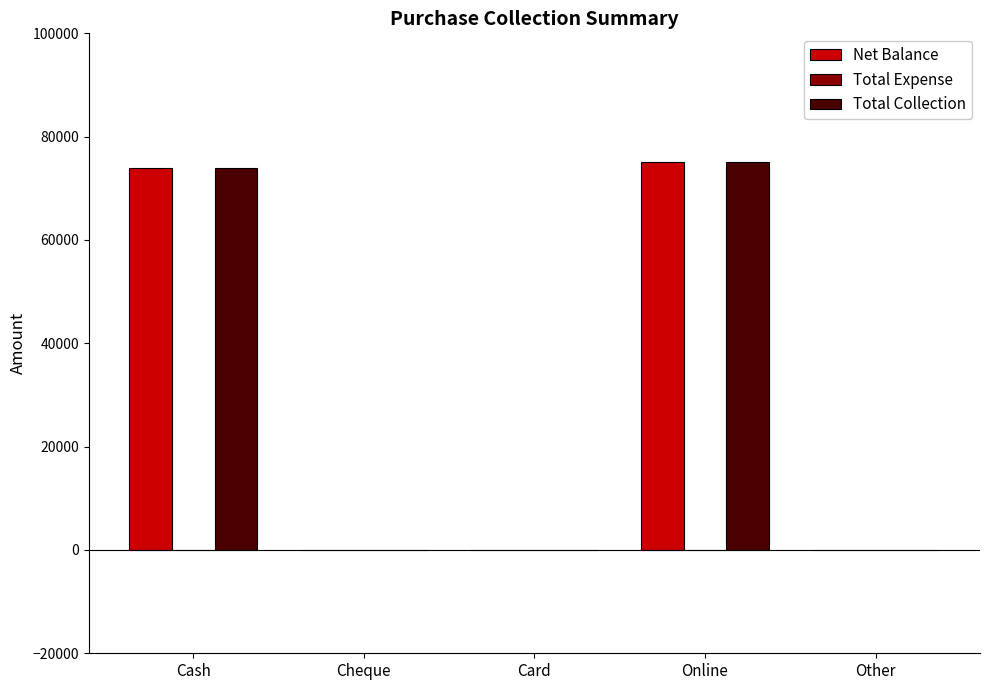

Is it true that Net Balance equals 75000 at Online?

True